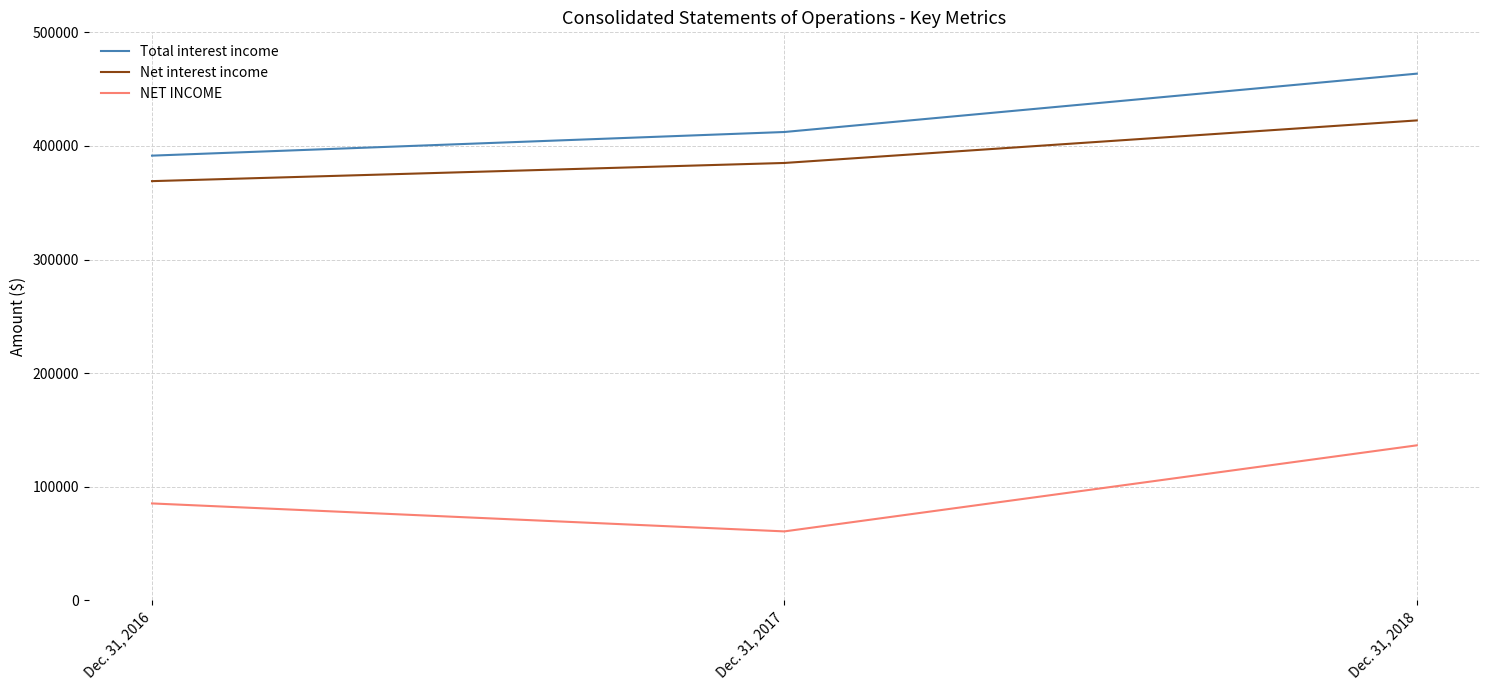

Reading right to left, transcribe all the data shown in this chart.

Total interest income: 463632	412284	391477
Net interest income: 422473	385034	369039
NET INCOME: 136515	60776	85385